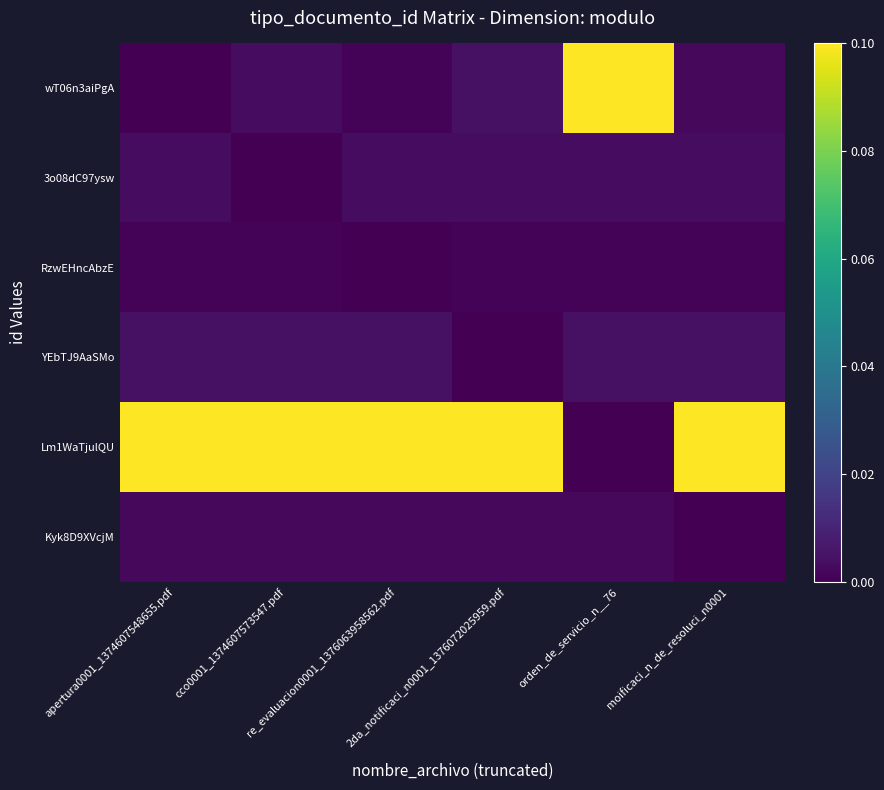

Between 2da_notificaci_n0001_1376072025959.pdf and apertura0001_1374607548655.pdf, which is larger?

2da_notificaci_n0001_1376072025959.pdf